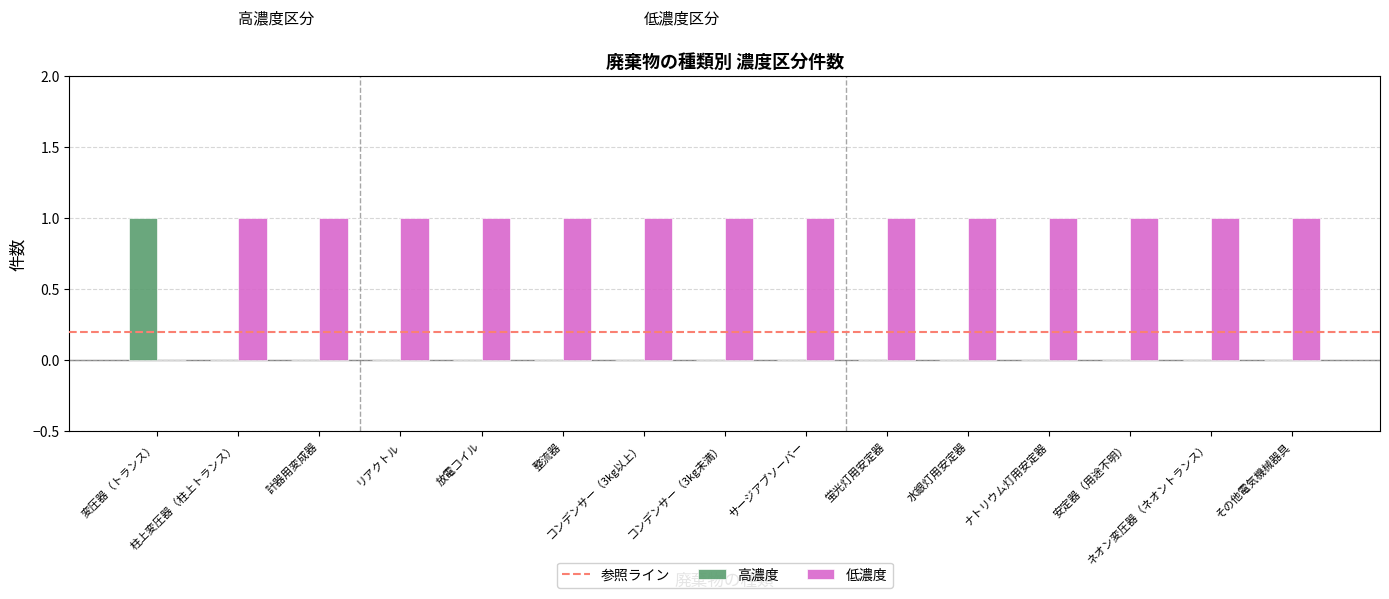

The 低濃度 series shows 1 at 蛍光灯用安定器. True or false?

True